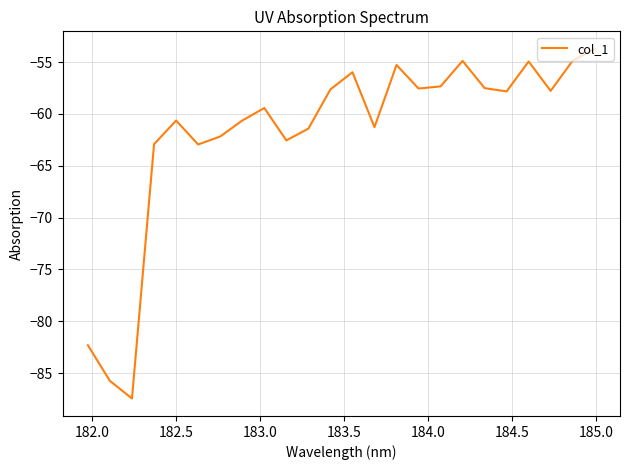

What is the minimum value shown in the chart?

-87.5